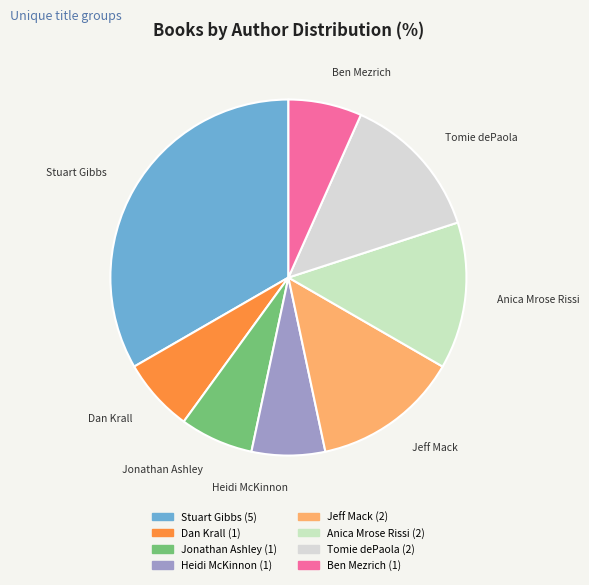

The Anica Mrose Rissi slice represents 13% of the pie. True or false?

True